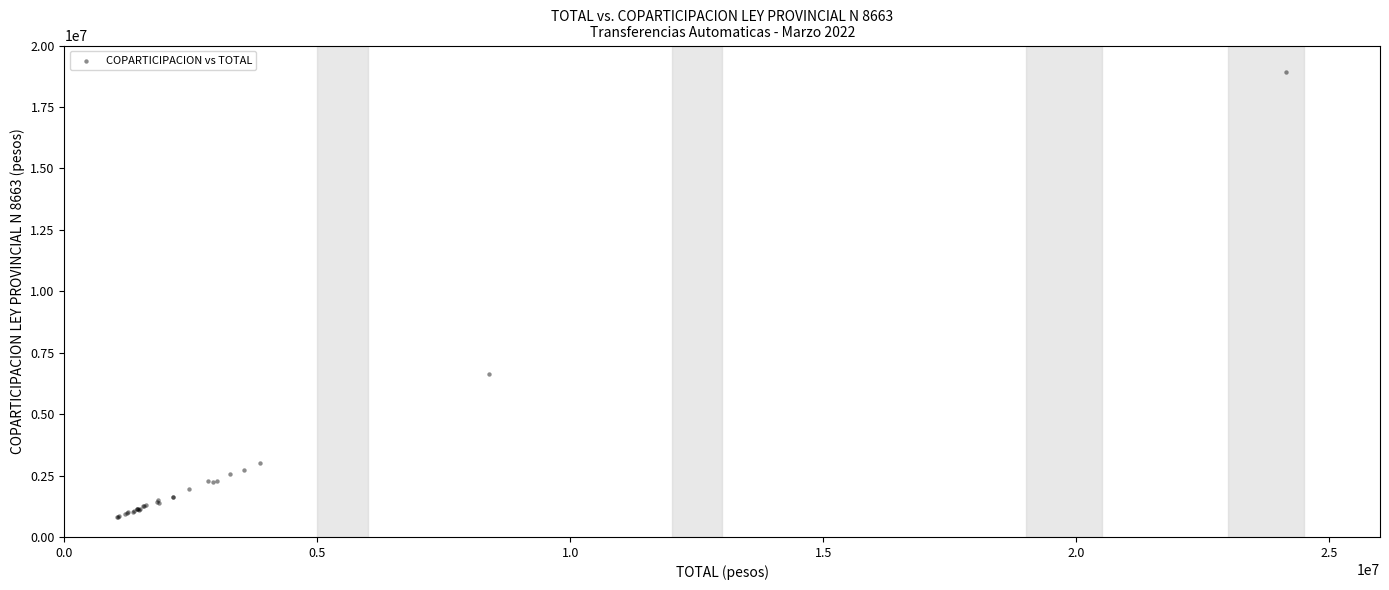

What Y value in the scatter plot is closest to 9884940?

6632091.1